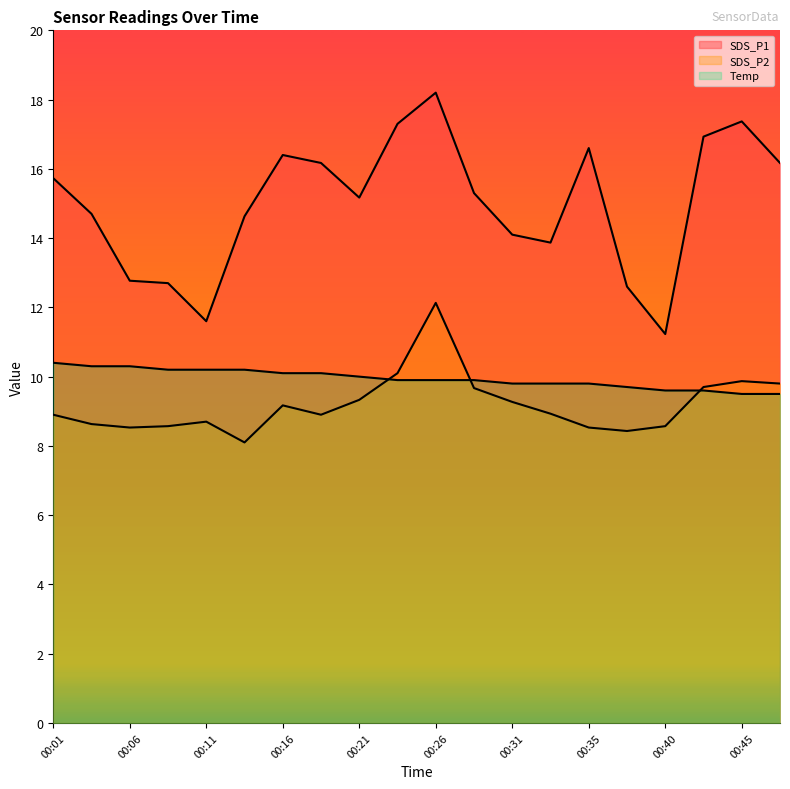

Rank the categories by SDS_P2 value from lowest to highest.

00:13, 00:38, 00:06, 00:35, 00:08, 00:40, 00:03, 00:11, 00:01, 00:18, 00:33, 00:16, 00:31, 00:21, 00:28, 00:43, 00:48, 00:45, 00:23, 00:26